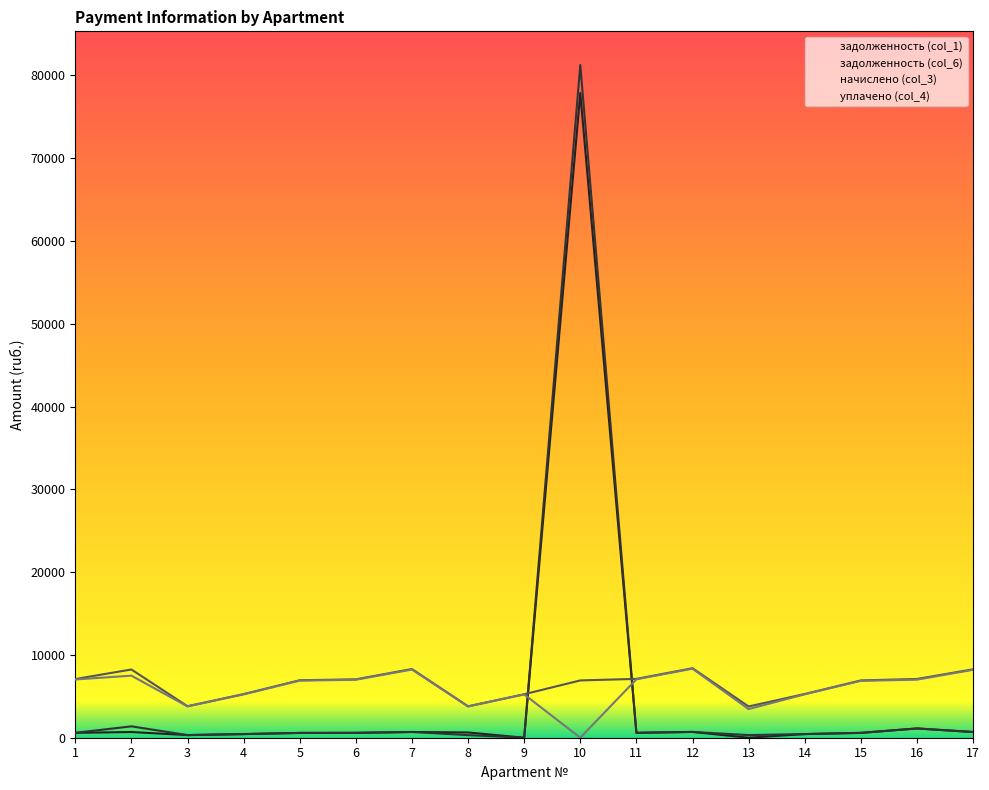

Which series has the widest spread of values?

задолженность (col_6)